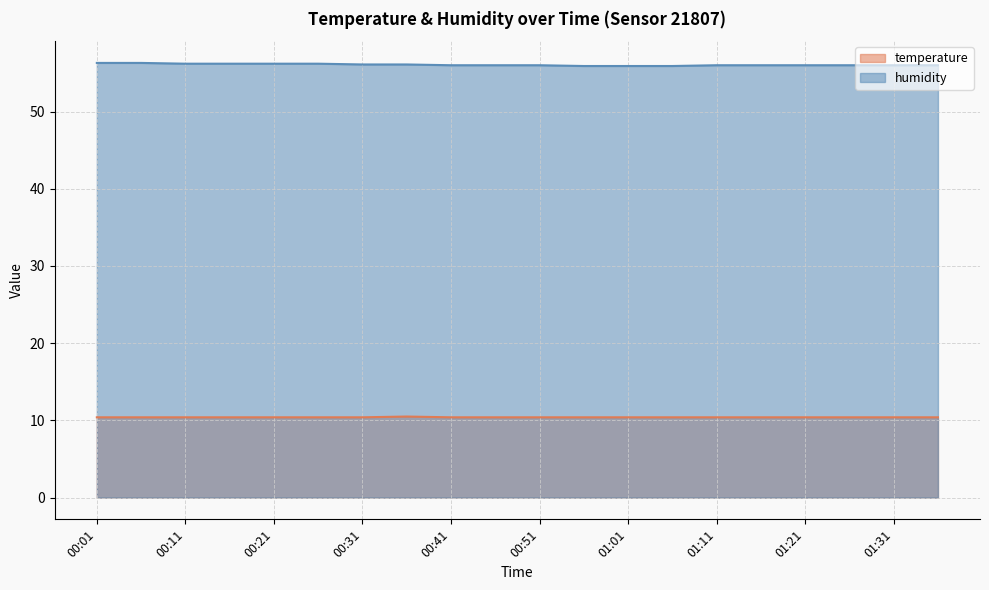

List the series in order of their peak value, highest first.

humidity, temperature